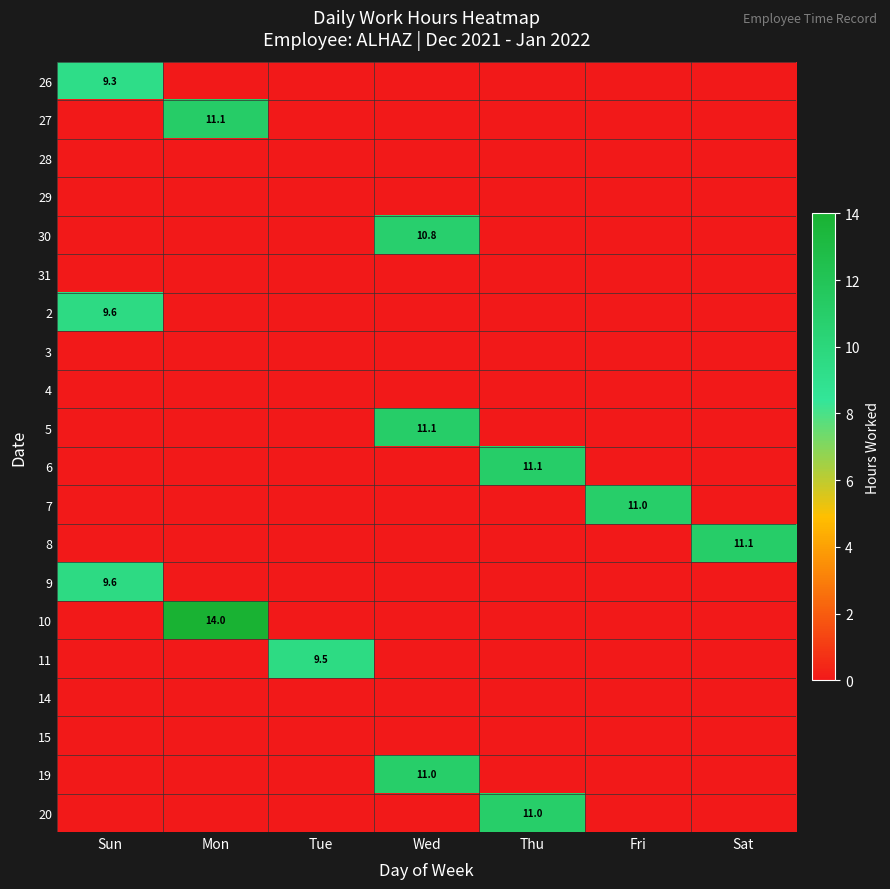

At which category is the sum across all series the highest?

Wed